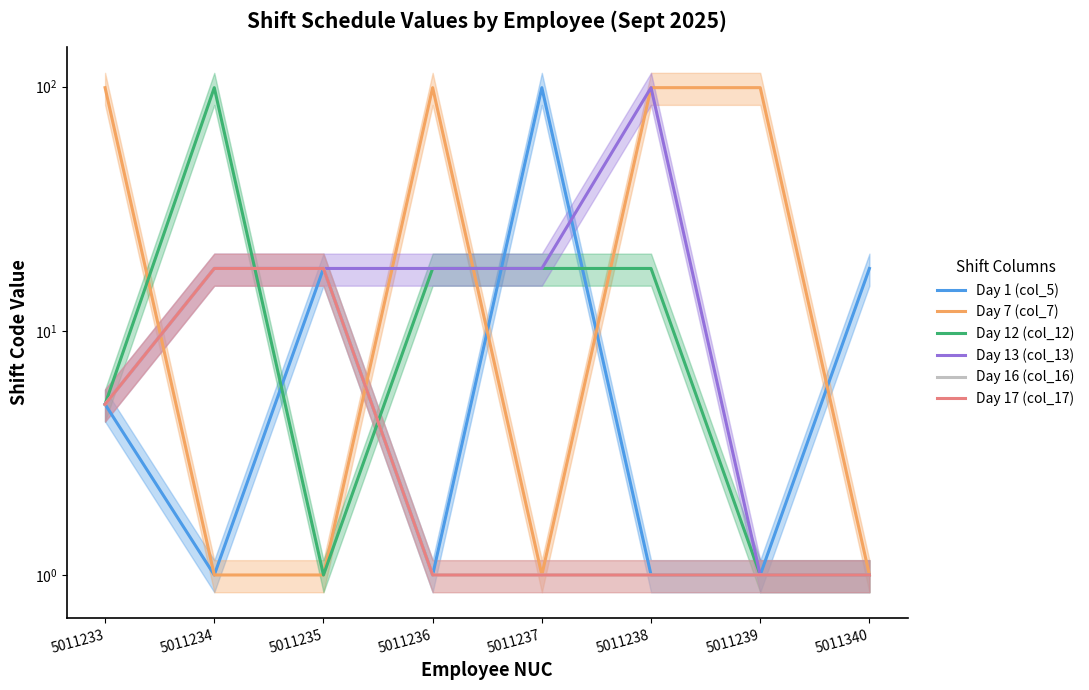

How many times do Day 7 (col_7) and Day 1 (col_5) cross each other?

4